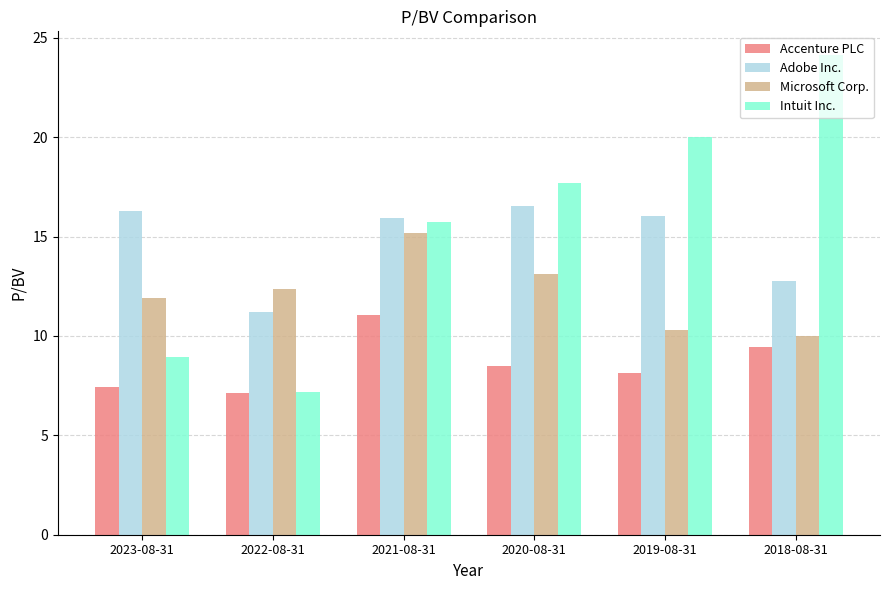

At 2019-08-31, list the series in order from smallest to largest.

Accenture PLC, Microsoft Corp., Adobe Inc., Intuit Inc.